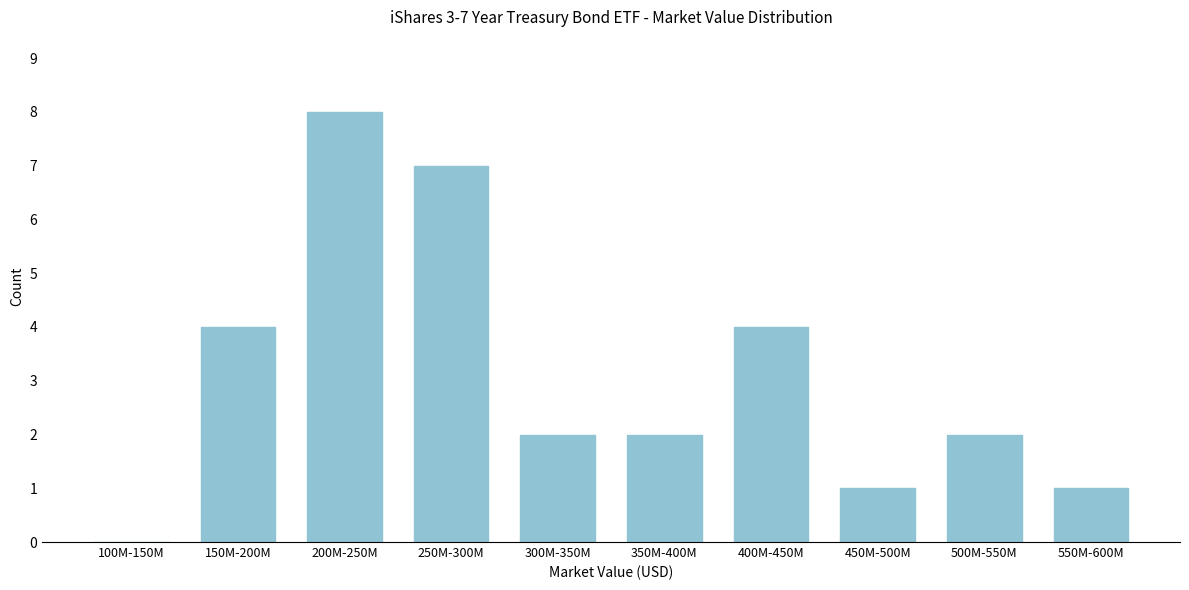

Reading left to right, what are all the values shown in this chart?

100M-150M=0	150M-200M=4	200M-250M=8	250M-300M=7	300M-350M=2	350M-400M=2	400M-450M=4	450M-500M=1	500M-550M=2	550M-600M=1